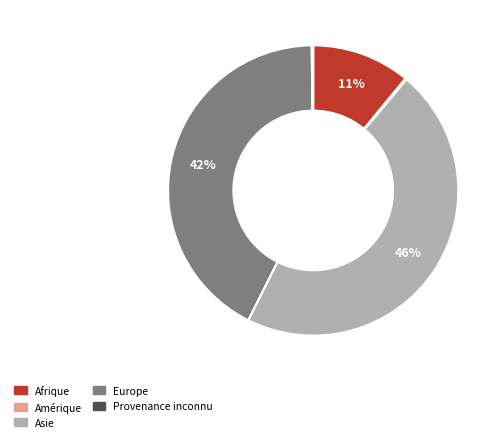

To the nearest percent, what is the average slice percentage?

20%